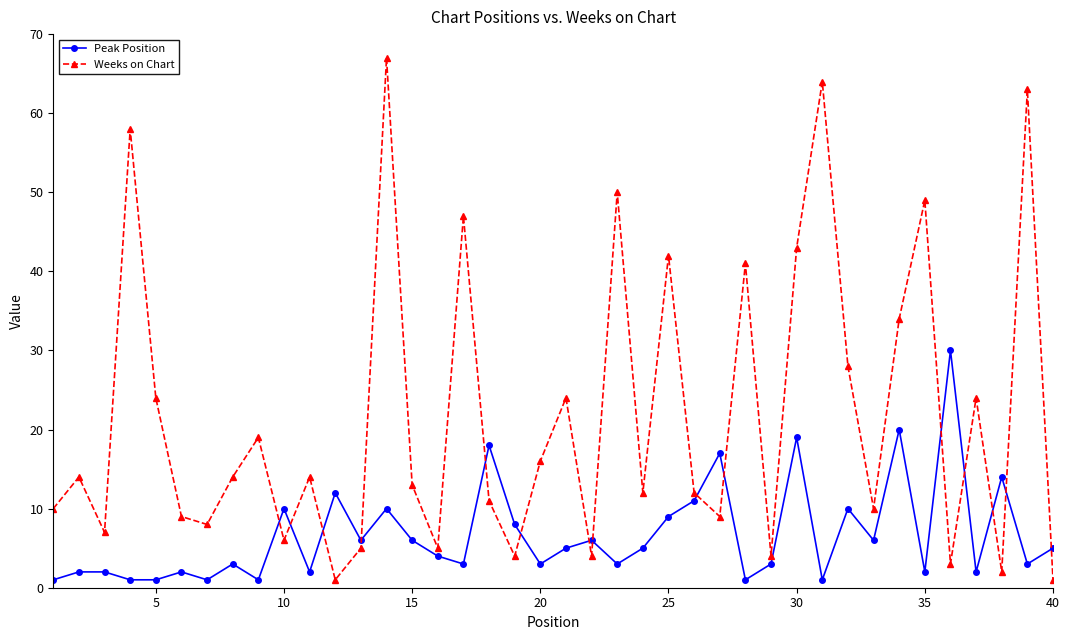

What is the value of the Weeks on Chart point at the 21st from the left?

24